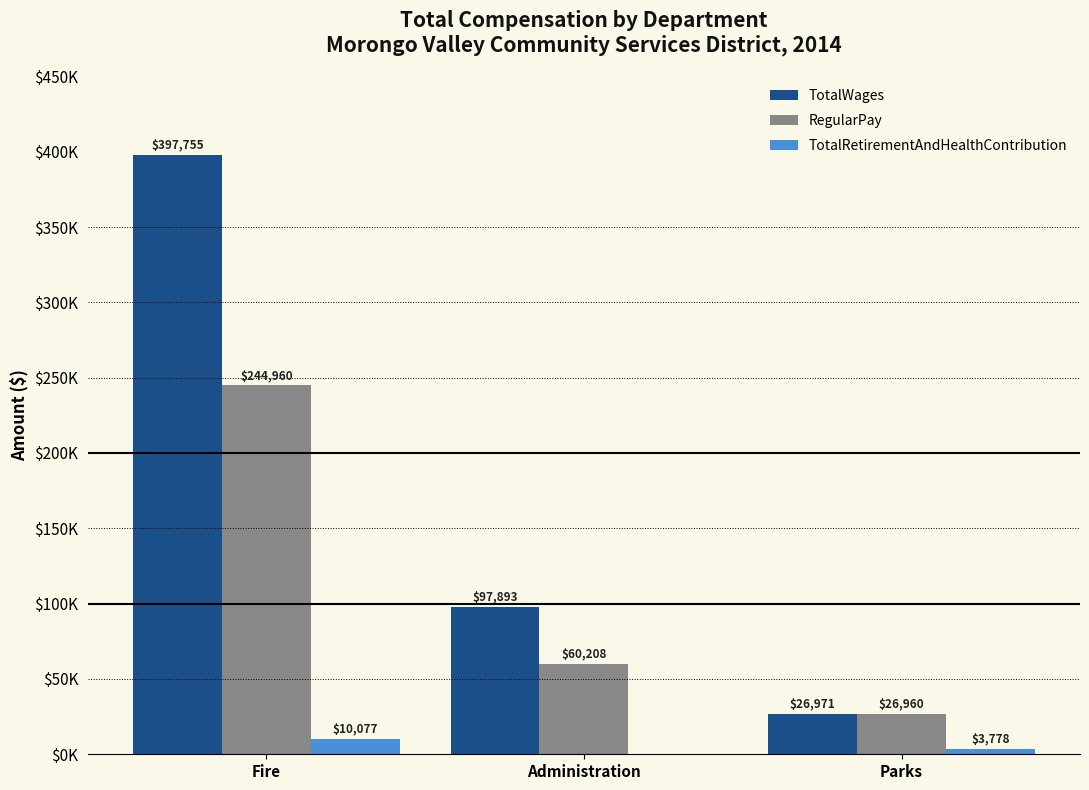

Between Fire and Parks, which series saw the biggest shift?

TotalWages